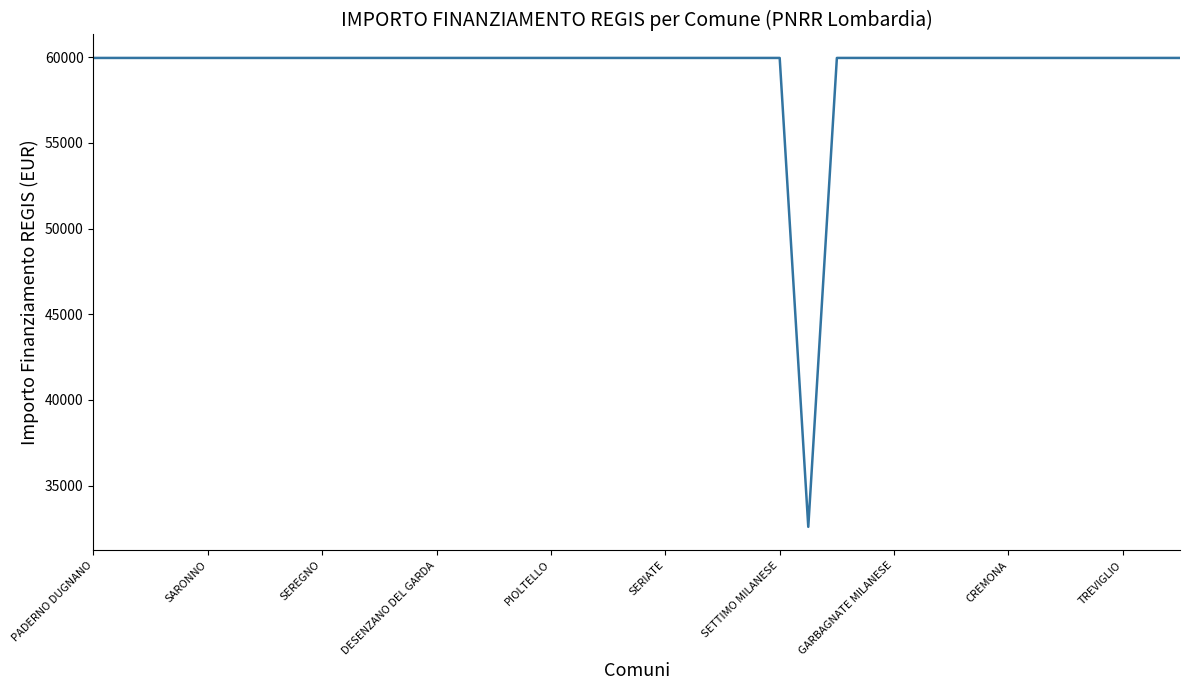

What is the greatest value displayed?

59966